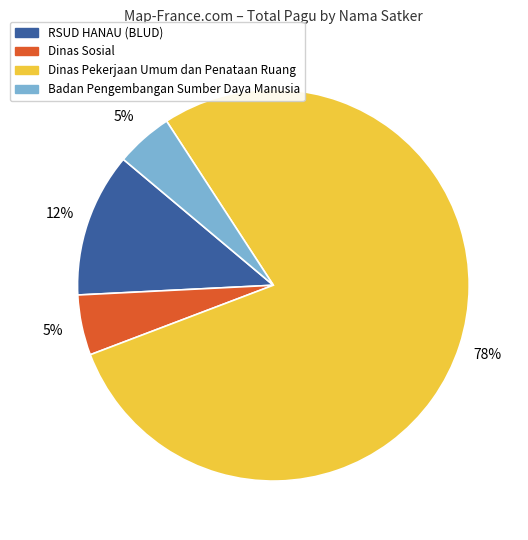

Is there a majority slice in this chart?

Yes